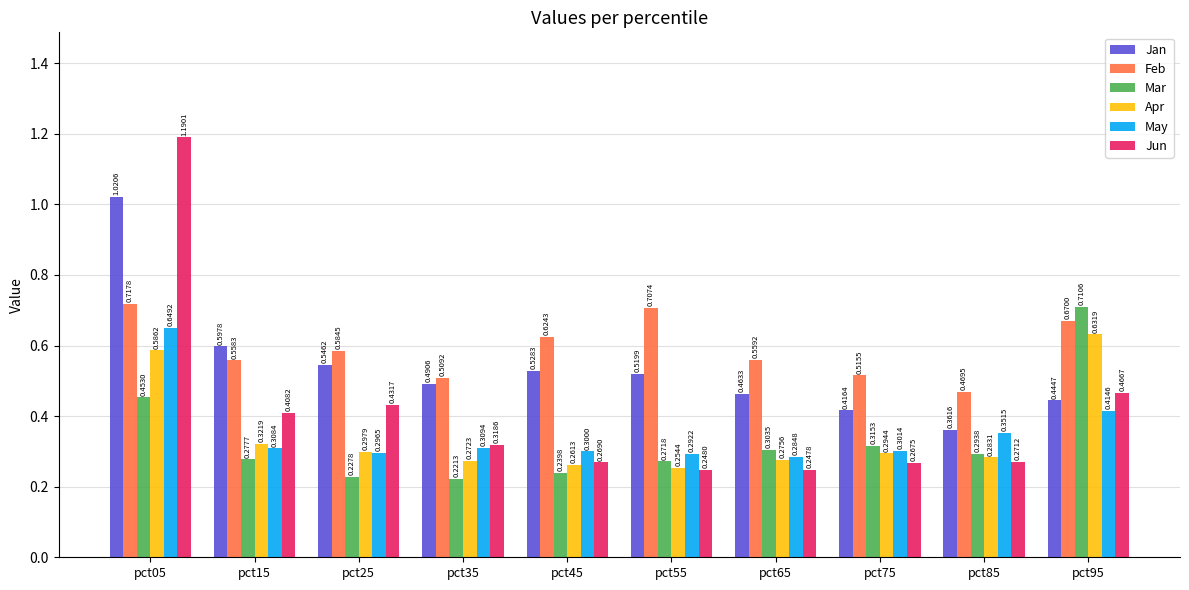

What is the sum of the Feb values at pct45 and pct75?

1.1